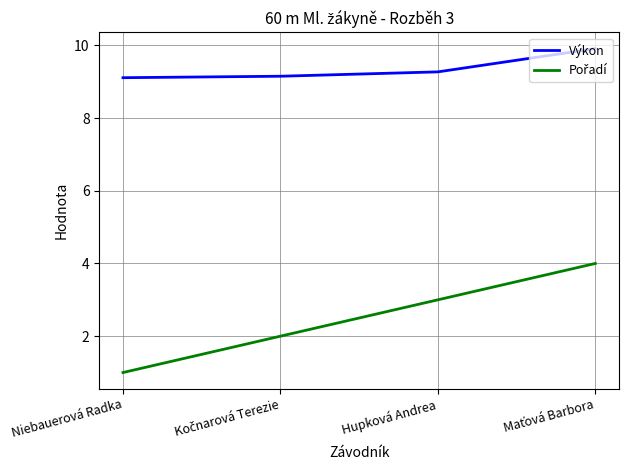

What is the approximate value of Výkon at Niebauerová Radka?

9.1